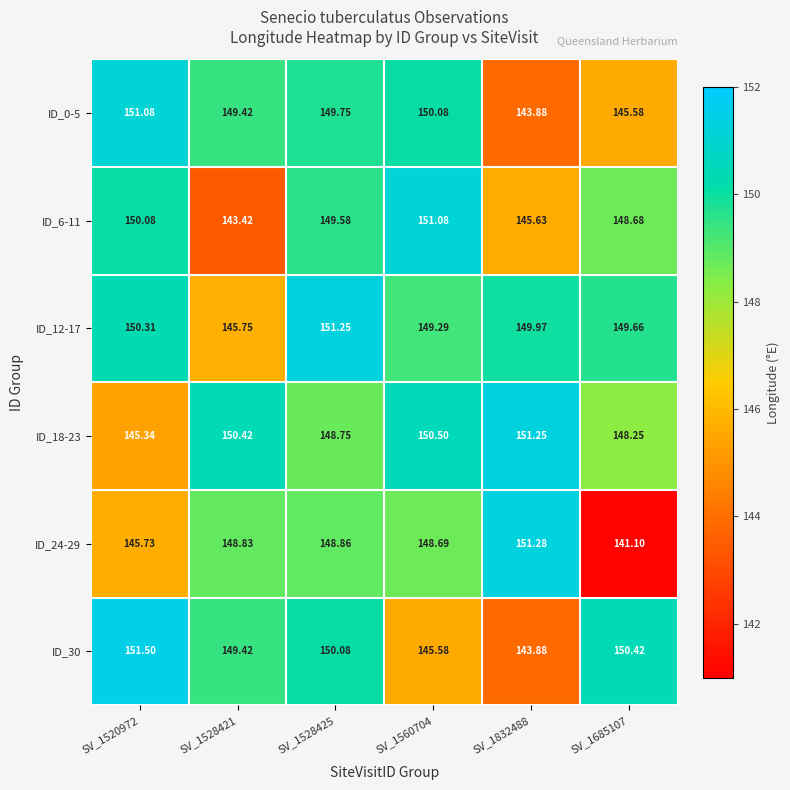

Between SV_1520972 and SV_1528421, which series saw the biggest shift?

ID_6-11